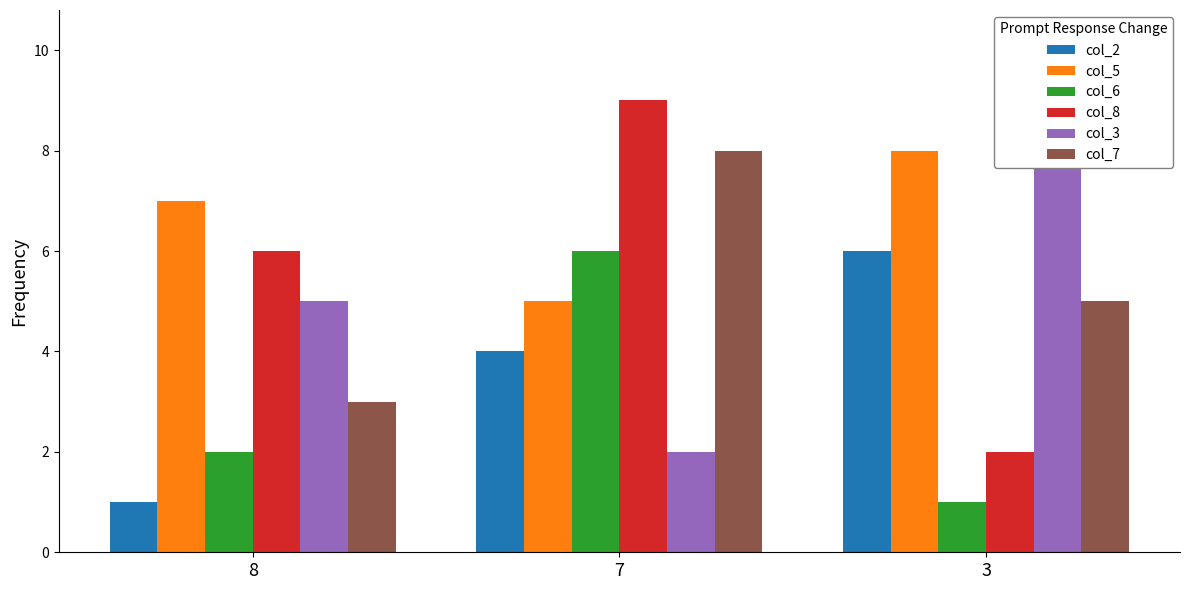

Is it true that col_6 equals 6 at 7?

True